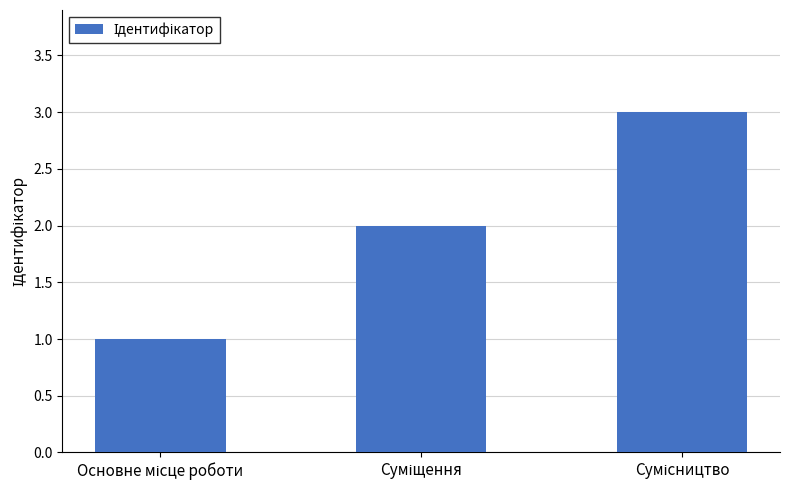

How many values are below 2?

1